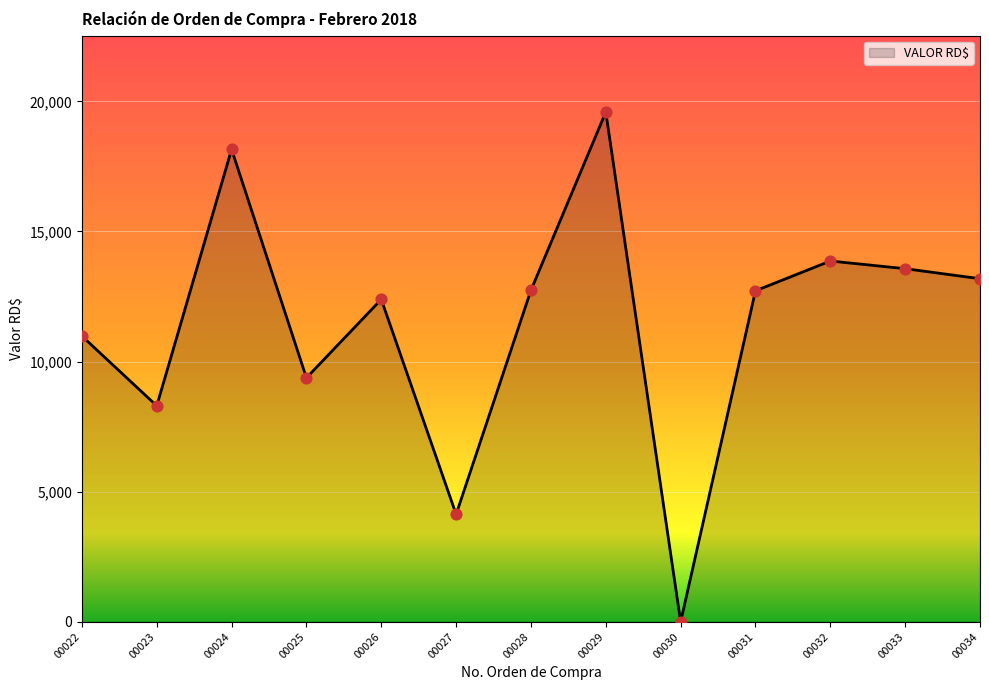

What is the change in value from 00032 to 00034?

-680.2